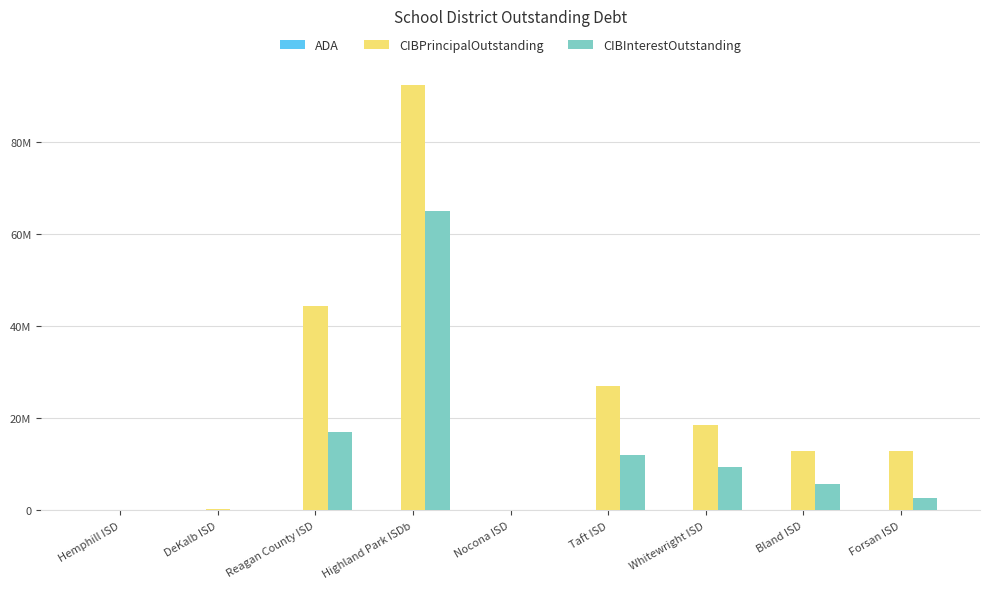

At which category is the sum across all series the highest?

Highland Park ISDb